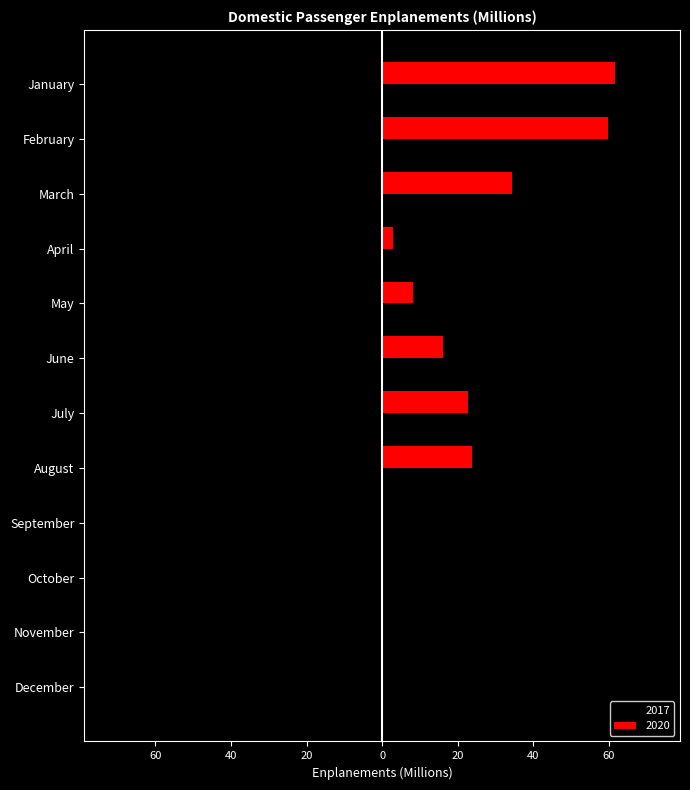

What is the difference between the 2017 values at December and April?

0.3